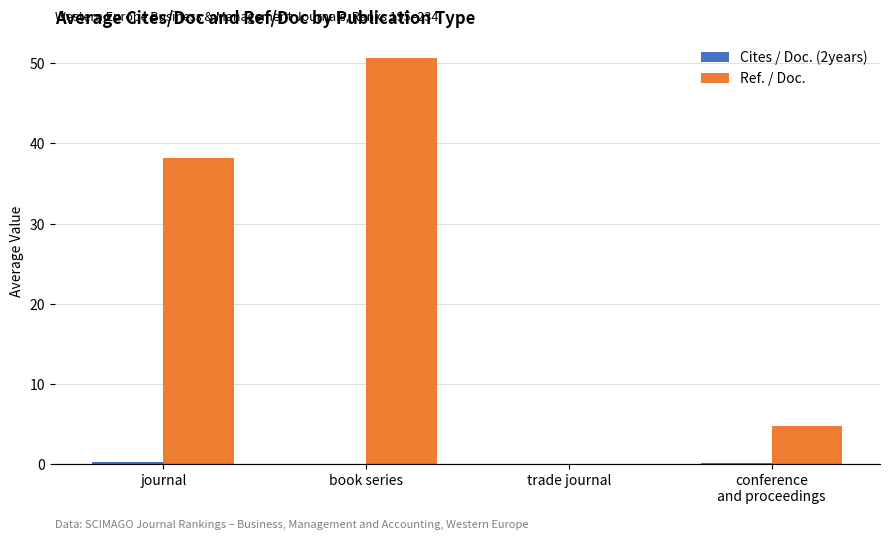

Which category has the highest value in the Ref. / Doc. series?

book series